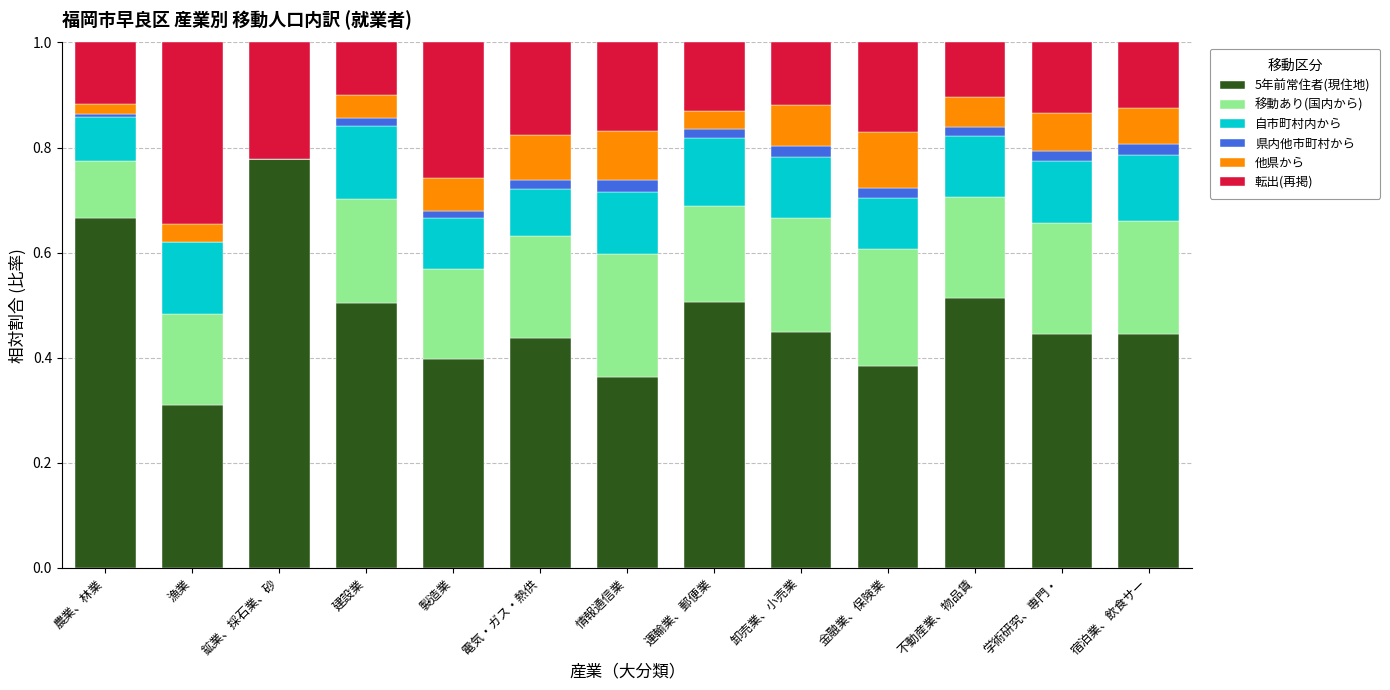

Count the 5年前常住者(現住地) values in the range 0 to 1.

13